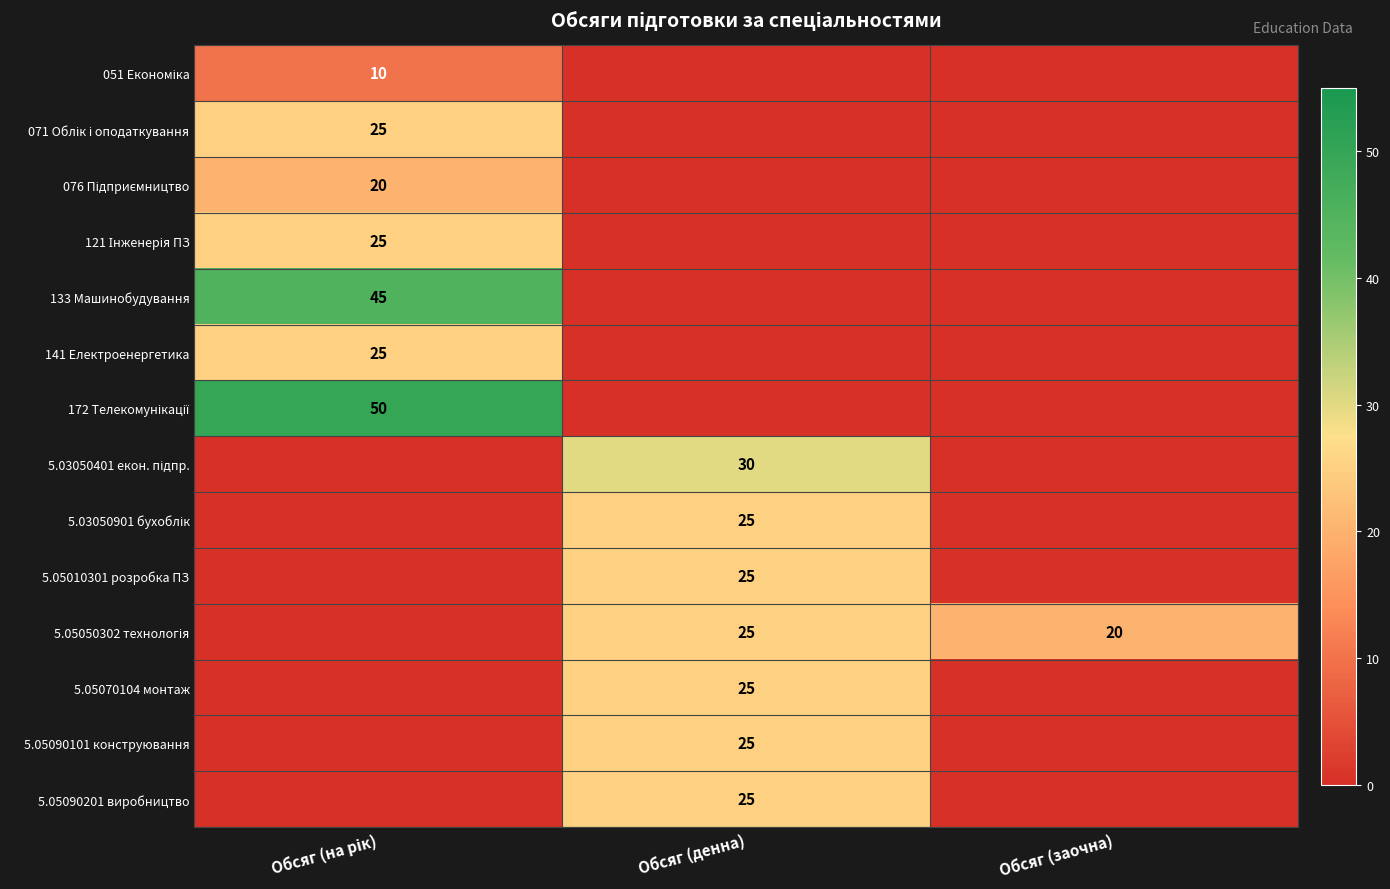

Between Обсяг (на рік) and Обсяг (заочна), which series saw the biggest shift?

172 Телекомунікації